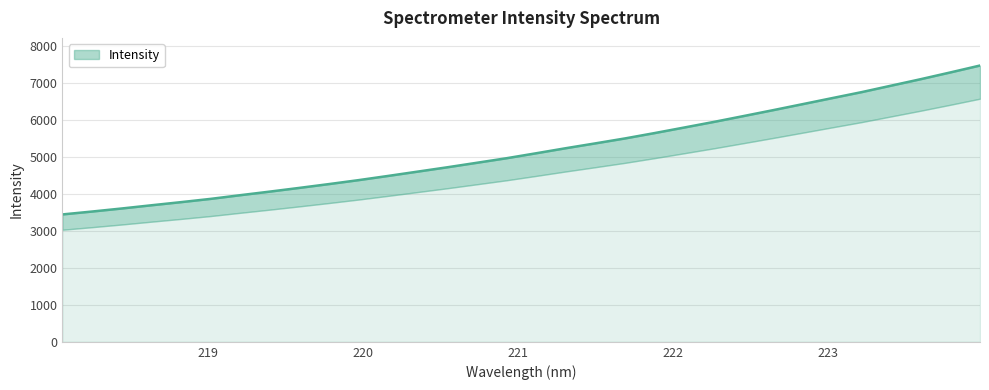

List the labels in order of value, smallest first.

218.0596, 218.2508, 218.442, 218.6332, 218.8244, 219.0156, 219.2067, 219.3979, 219.589, 219.7801, 219.9712, 220.1623, 220.3533, 220.5444, 220.7354, 220.9264, 221.1174, 221.3083, 221.4993, 221.6902, 221.8812, 222.0721, 222.263, 222.4538, 222.6447, 222.8355, 223.0264, 223.2172, 223.408, 223.5987, 223.7895, 223.9802